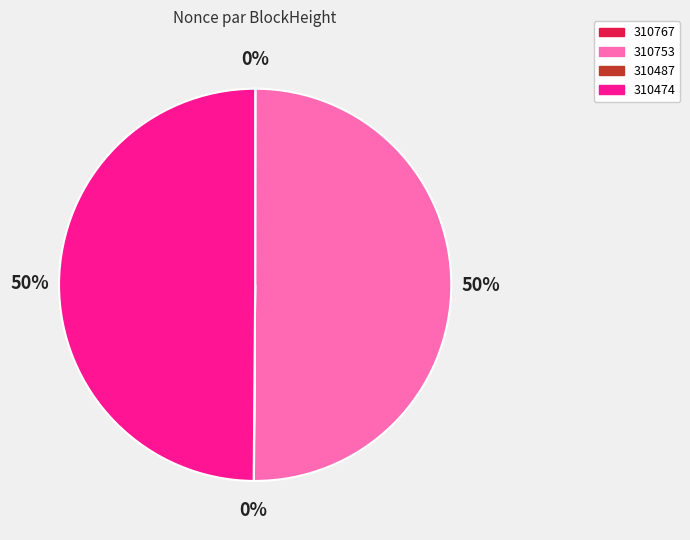

Is it true that 310474 is 50% of the pie?

True